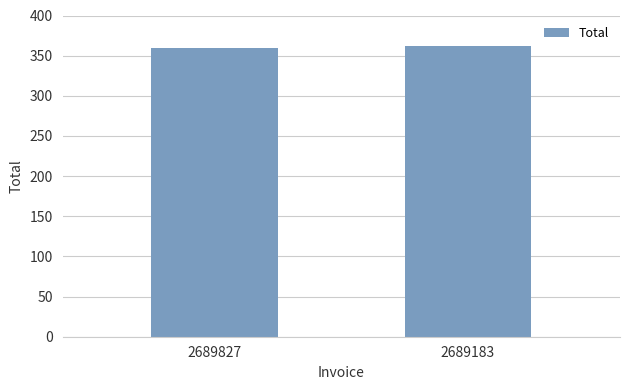

What is the ratio of the value at 2689827 to the value at 2689183?

1.0